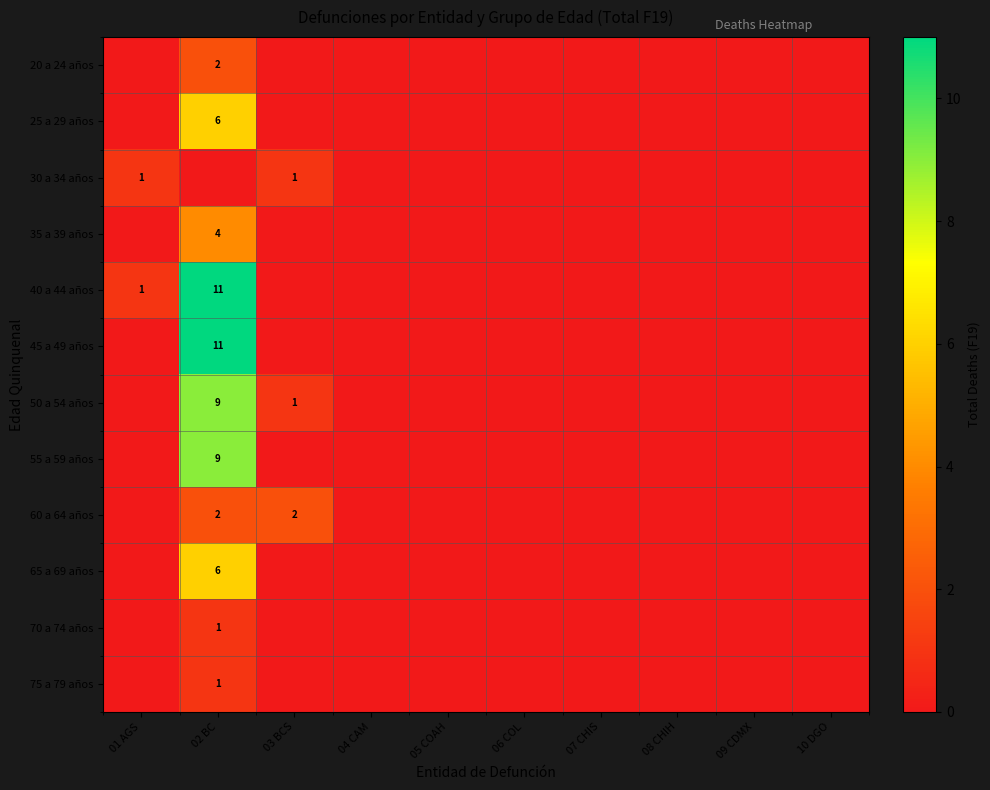

The value of 50 a 54 años at 02 BC is 9. True or false?

True